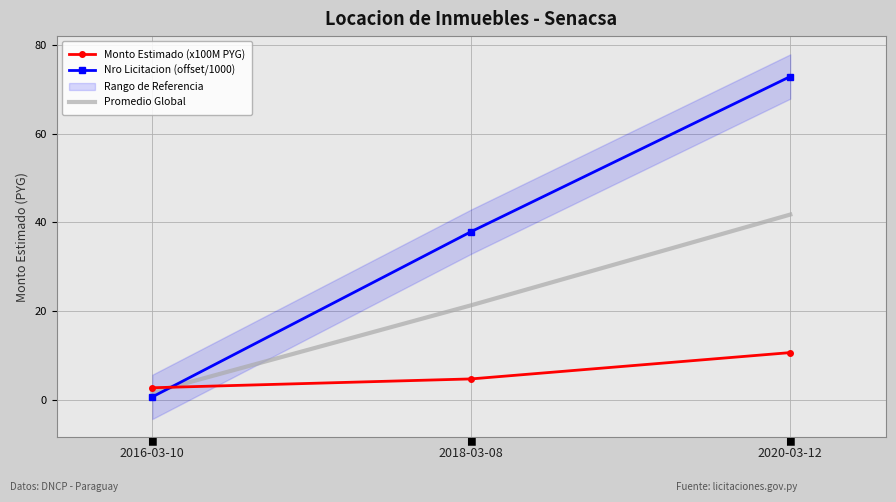

What is the average value of the Nro Licitacion (offset/1000) series?

37.1